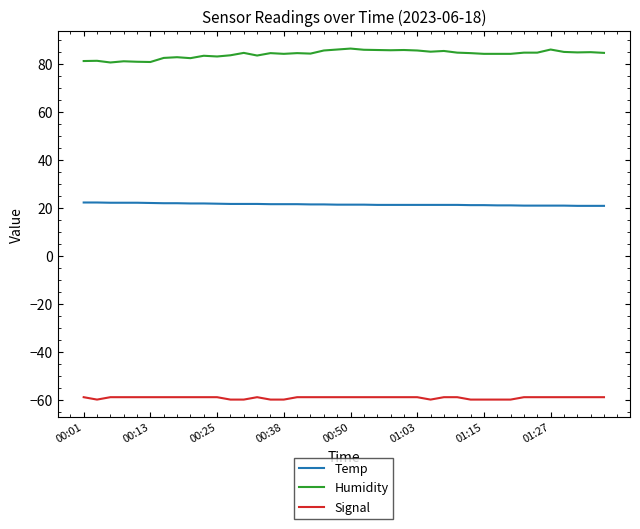

What is the minimum value for Signal?

-60.0